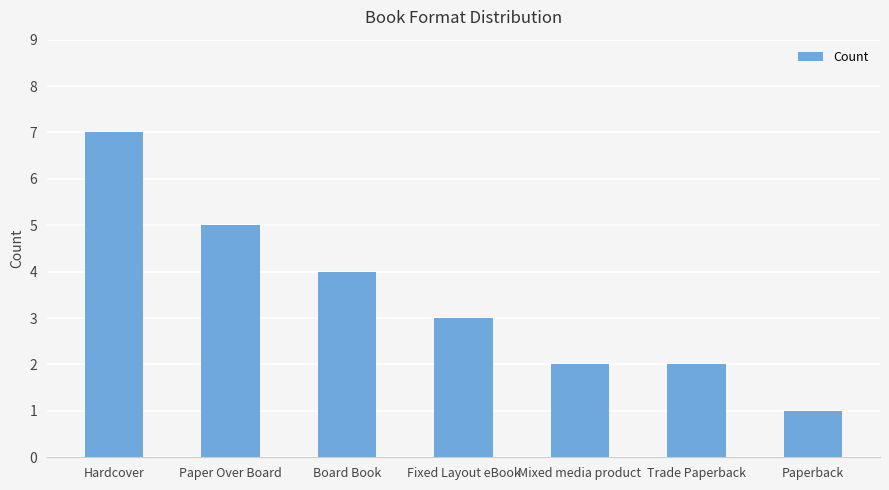

What is the greatest value displayed?

7